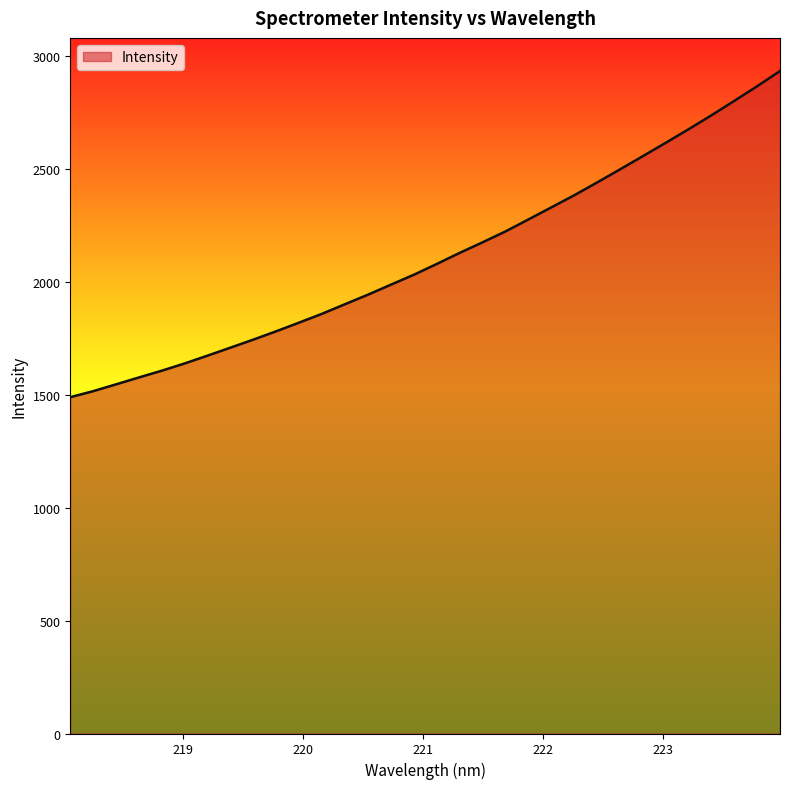

What is the difference between the maximum and minimum values?

1443.5